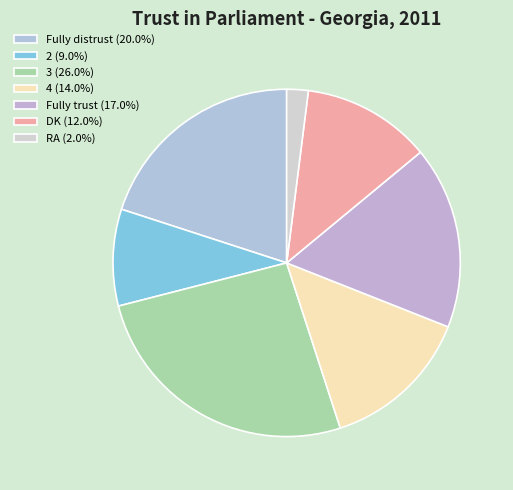

True or false: Fully trust accounts for 28% of the total.

False